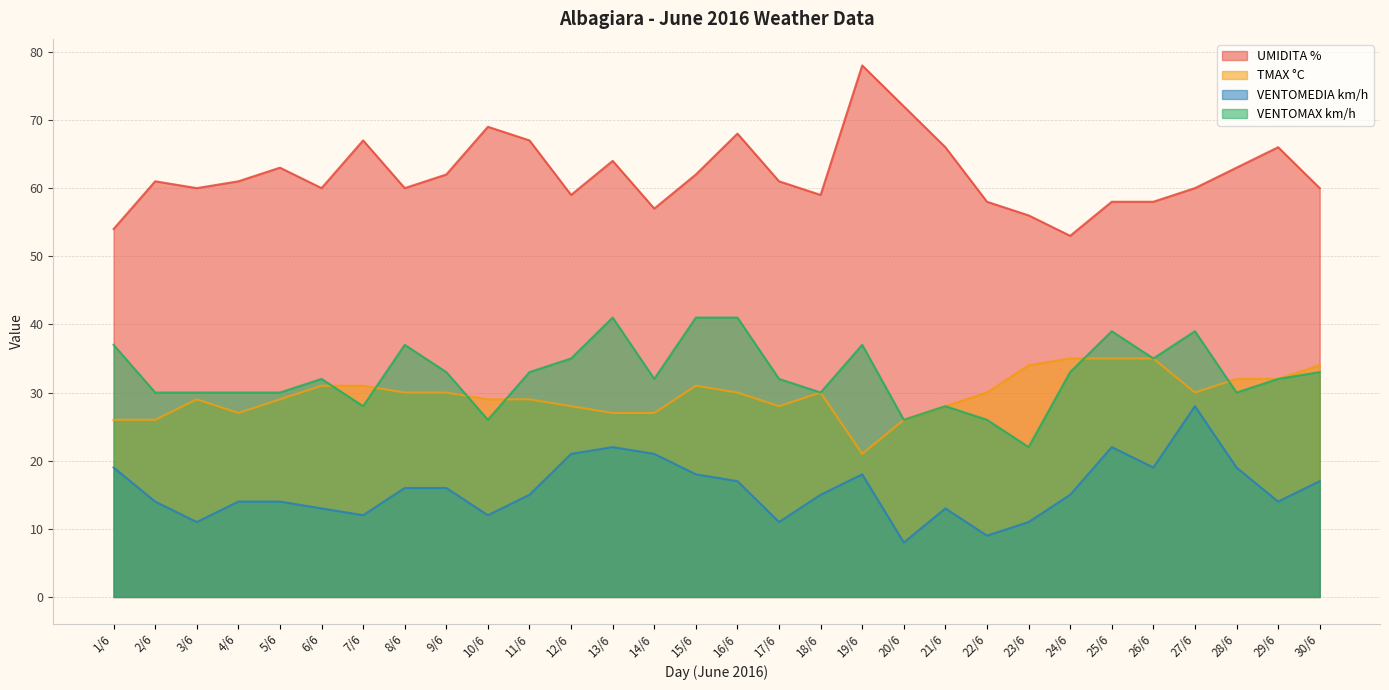

Which category has the highest value across all series?

19/6